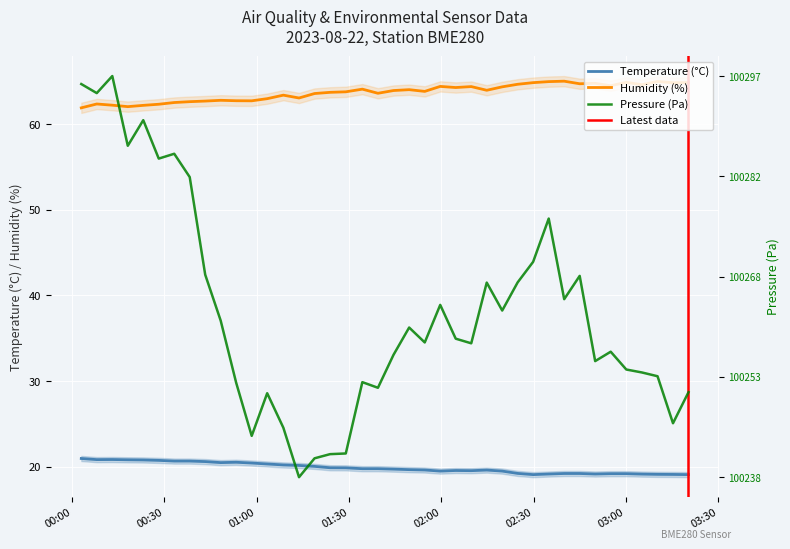

True or false: BME280_humidity has a value of 98.6 at BME280_pressure.

False